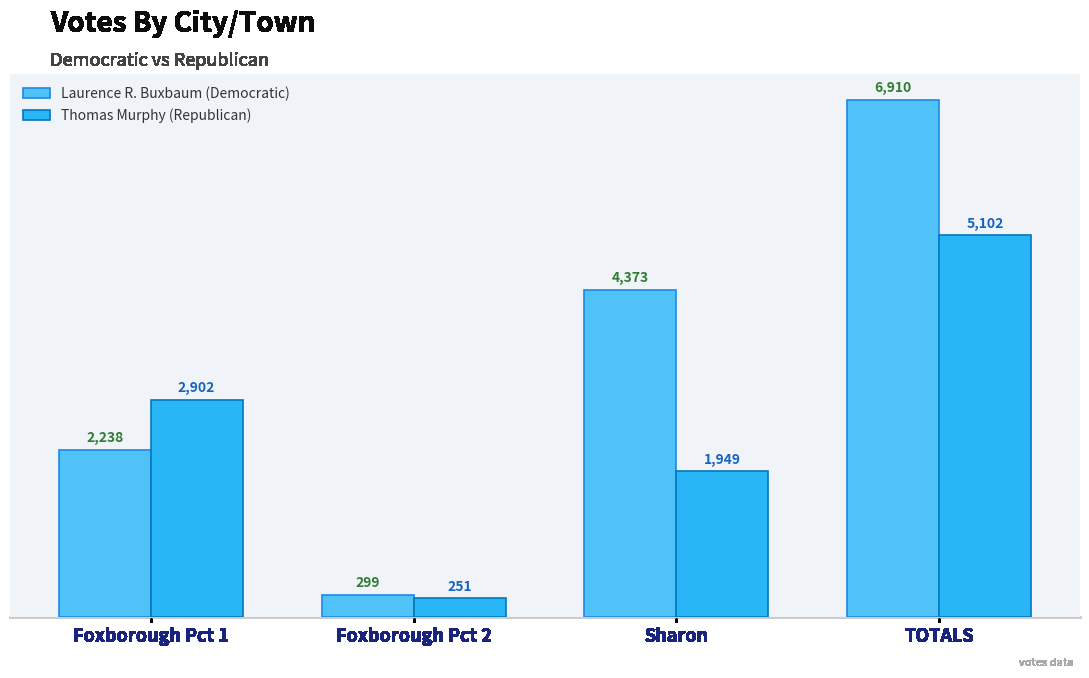

At how many categories does at least one series exceed 5555?

1